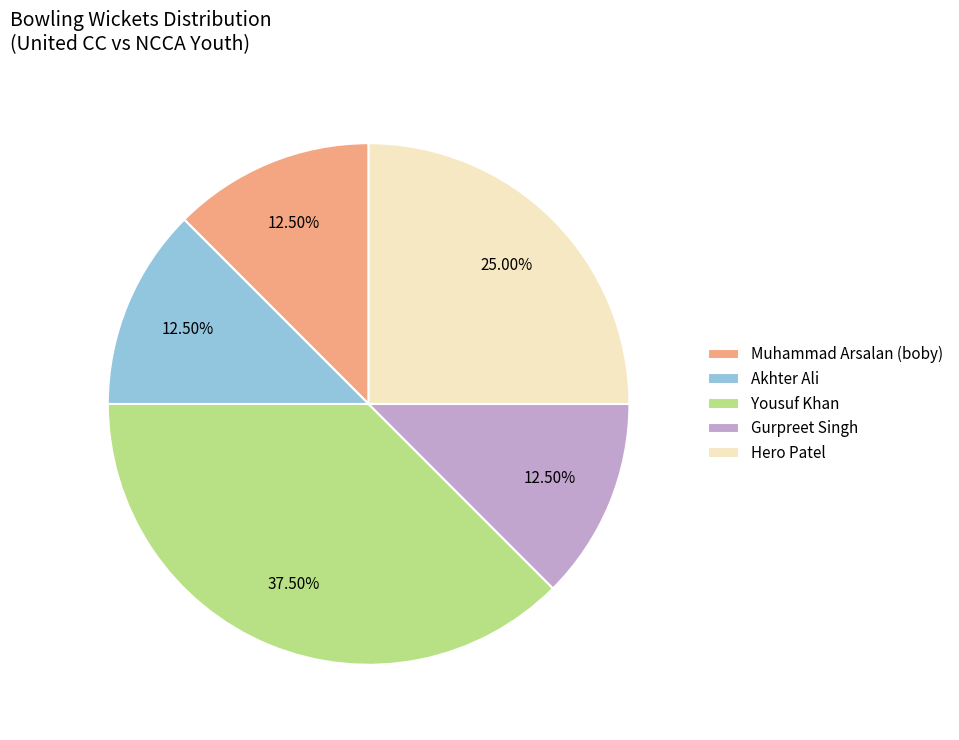

Which category has the biggest portion of the pie?

Yousuf Khan